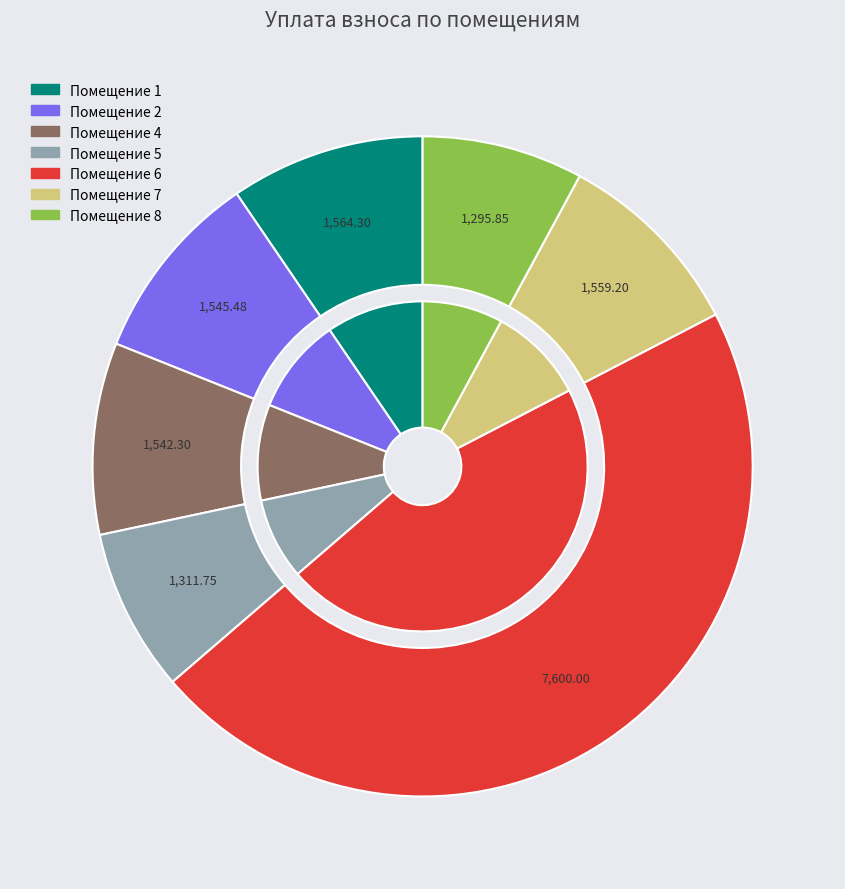

True or false: 5 accounts for 8% of the total.

True